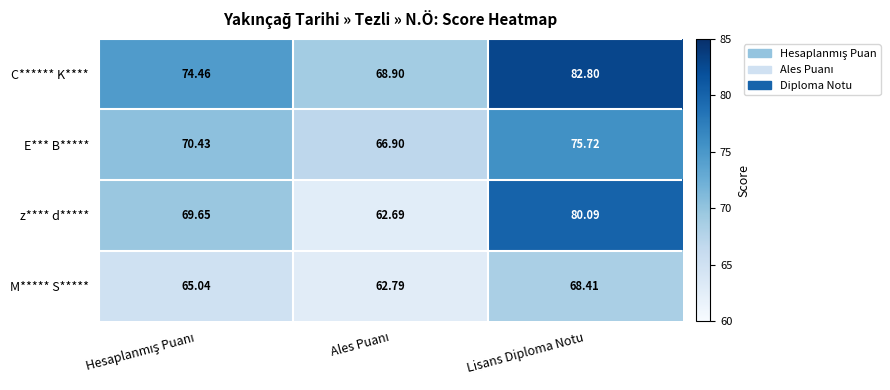

Rank the series by their maximum value, from highest to lowest.

C****** K****, z**** d*****, E*** B*****, M***** S*****